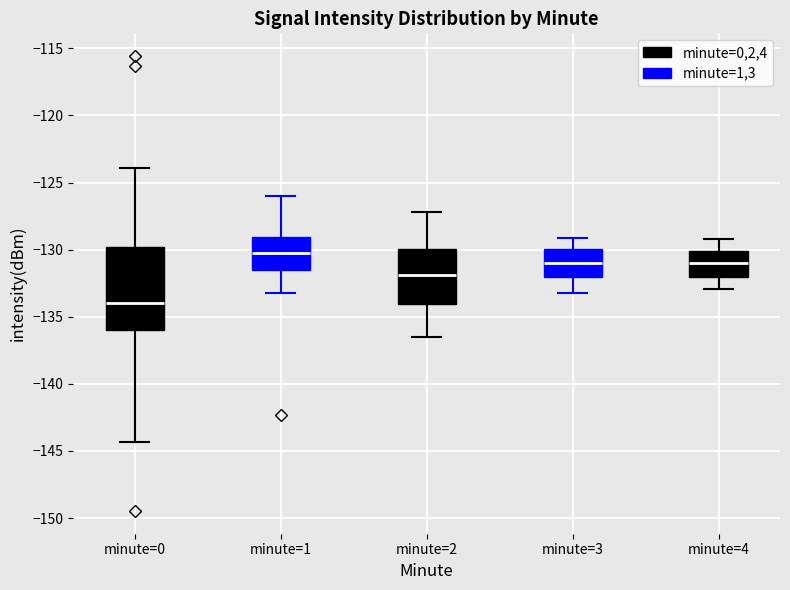

Comparing the boxes themselves (not the whiskers), which one is the tallest?

minute=0